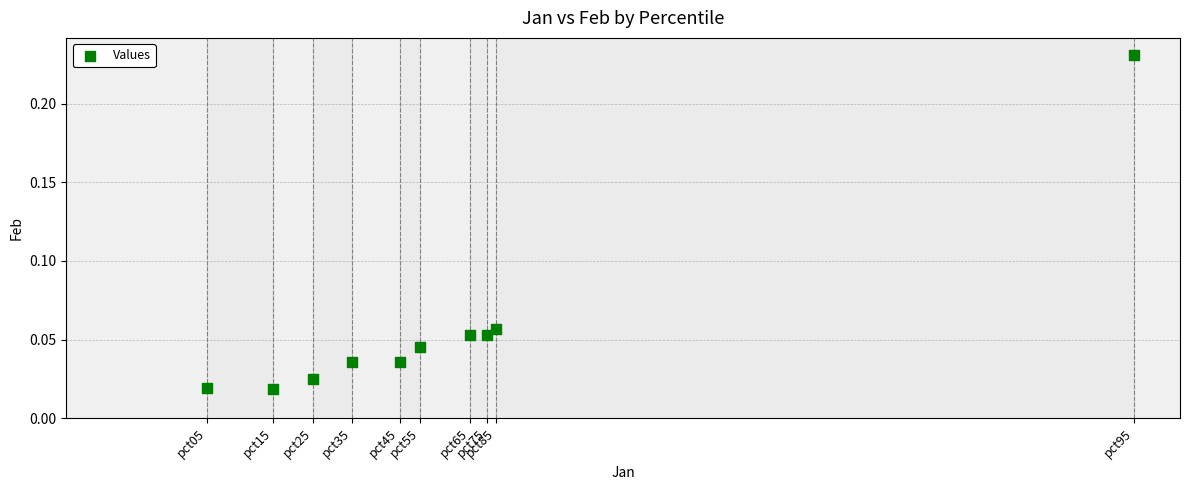

What is the average X value?

0.3